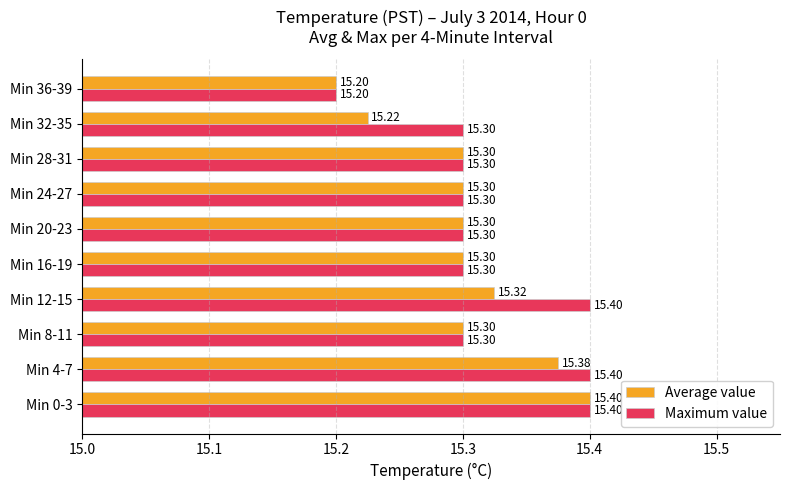

Which series changed the most between Min 20-23 and Min 32-35?

Average value